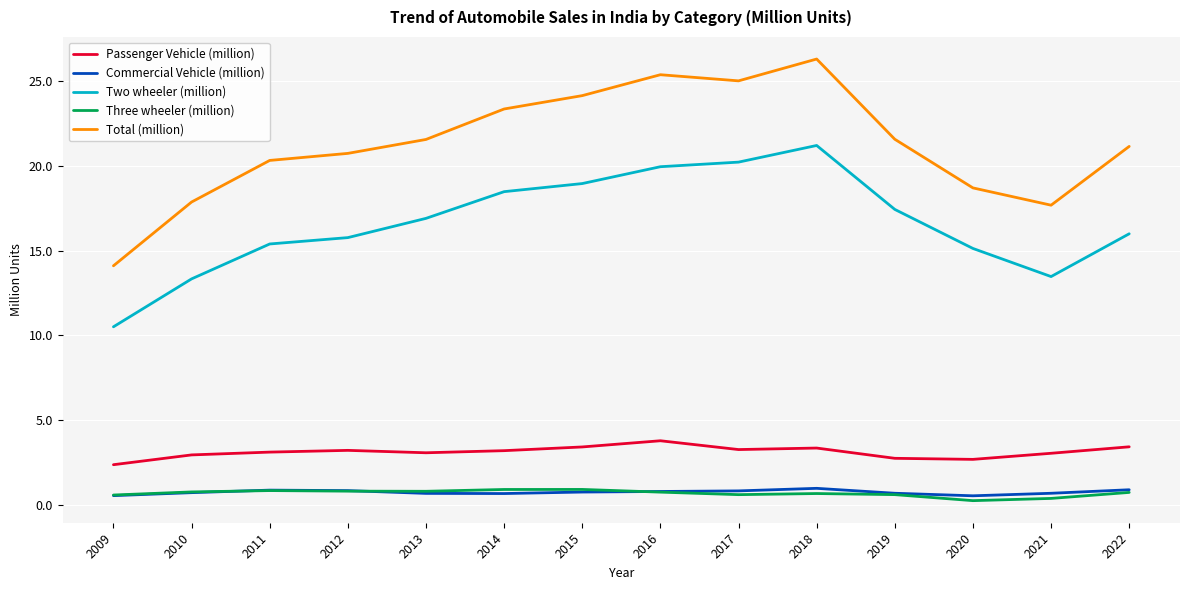

What is the spread (max minus min) of values at 2010?

17.1